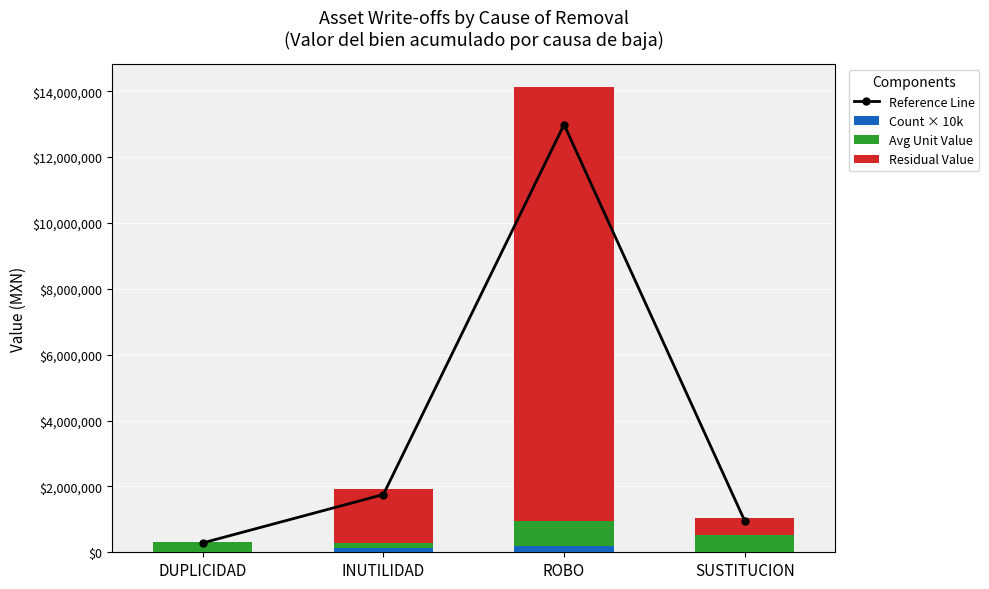

Read the Reference Line value at DUPLICIDAD.

283930.4